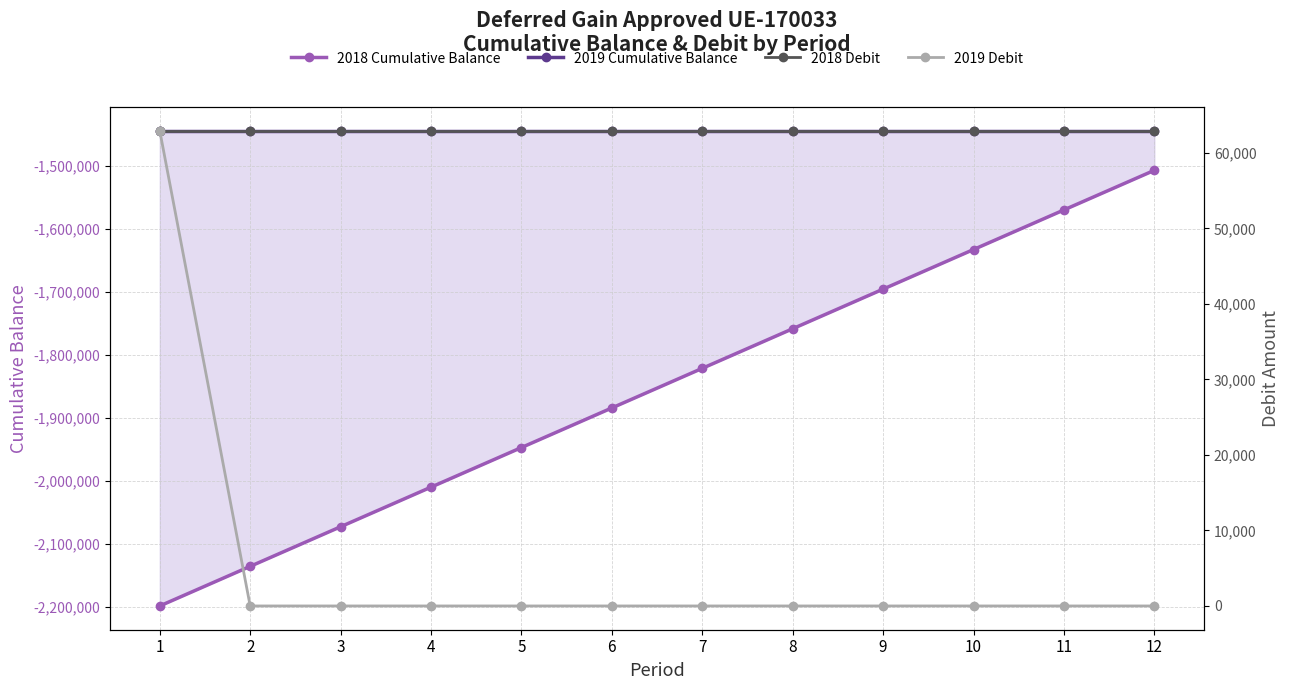

Reading left to right, transcribe all the data shown in this chart.

2018 Cumulative Balance: -2198941.0	-2135991.9	-2073042.9	-2010093.8	-1947144.7	-1884195.6	-1821246.5	-1758297.4	-1695348.4	-1632399.3	-1569450.2	-1506501.1
2019 Cumulative Balance: -1443552.1	-1443552.1	-1443552.1	-1443552.1	-1443552.1	-1443552.1	-1443552.1	-1443552.1	-1443552.1	-1443552.1	-1443552.1	-1443552.1
2018 Debit: 62949.1	62949.1	62949.1	62949.1	62949.1	62949.1	62949.1	62949.1	62949.1	62949.1	62949.1	62949.1
2019 Debit: 62949.1	0.0	0.0	0.0	0.0	0.0	0.0	0.0	0.0	0.0	0.0	0.0